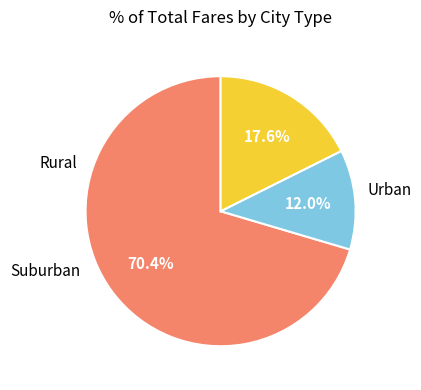

Is there any slice that represents more than half of the pie?

Yes